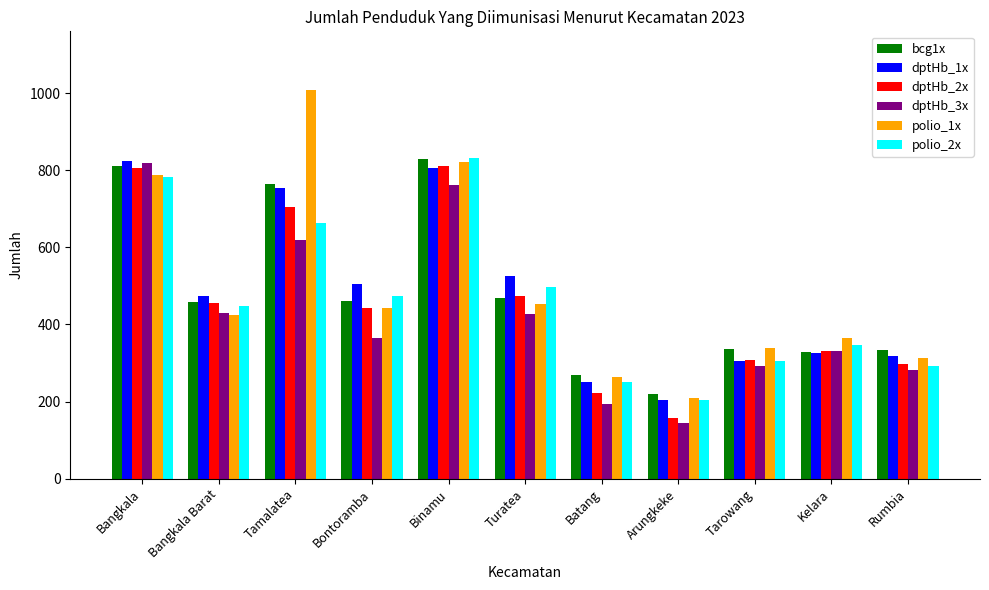

The polio_2x series shows 292 at Rumbia. True or false?

True